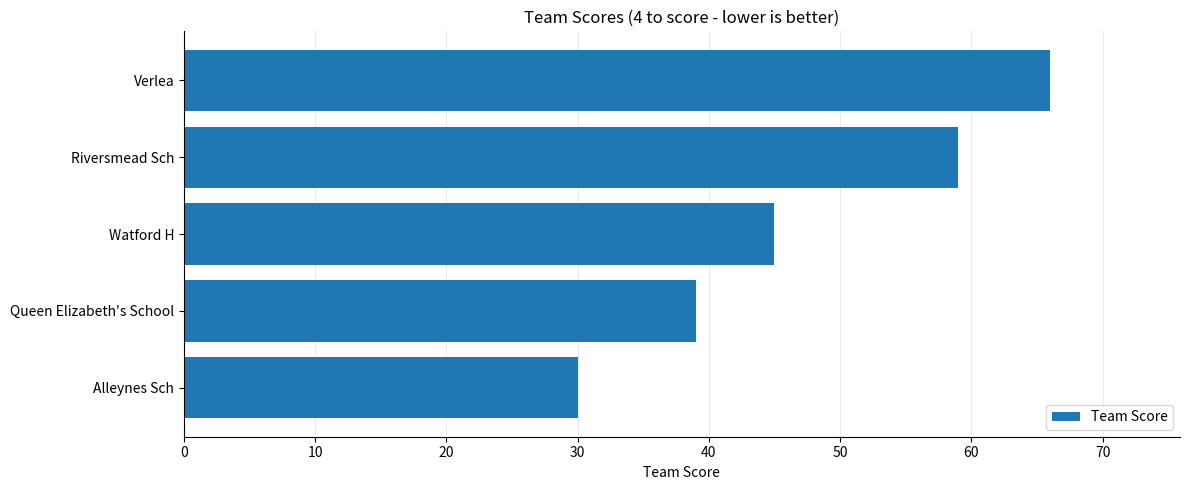

Count the number of categories in the chart.

5